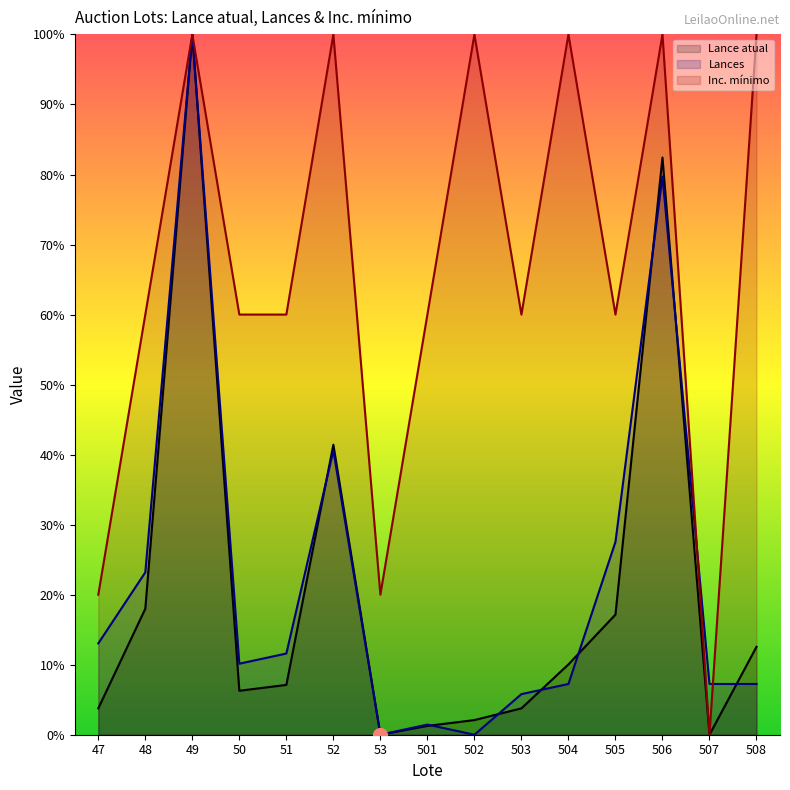

List the labels in order of Lance atual value, smallest first.

53, 507, 501, 502, 47, 503, 50, 51, 504, 508, 505, 48, 52, 506, 49